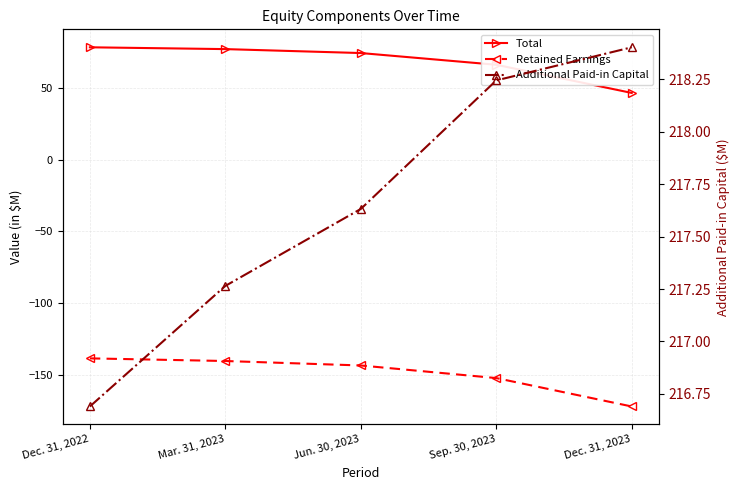

Between Mar. 31, 2023 and Jun. 30, 2023, which series saw the biggest shift?

Retained Earnings